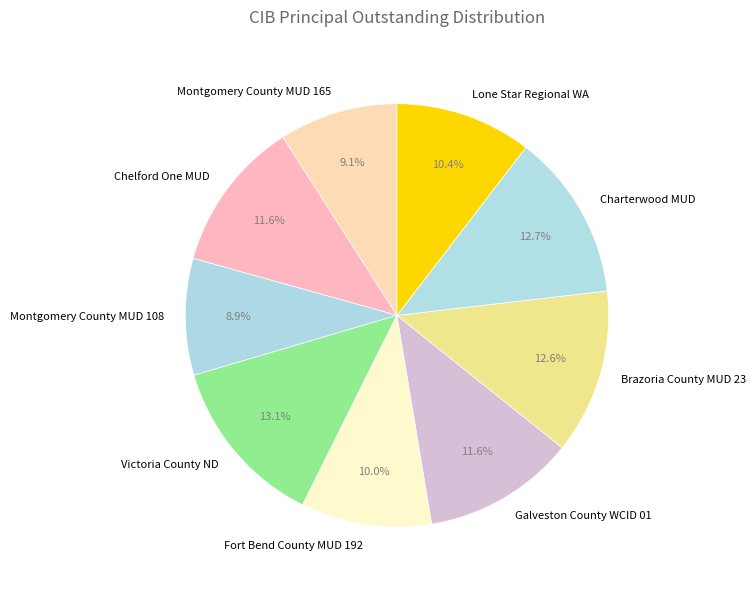

Combined, do Galveston County WCID 01 and Montgomery County MUD 108 account for over 50%?

No